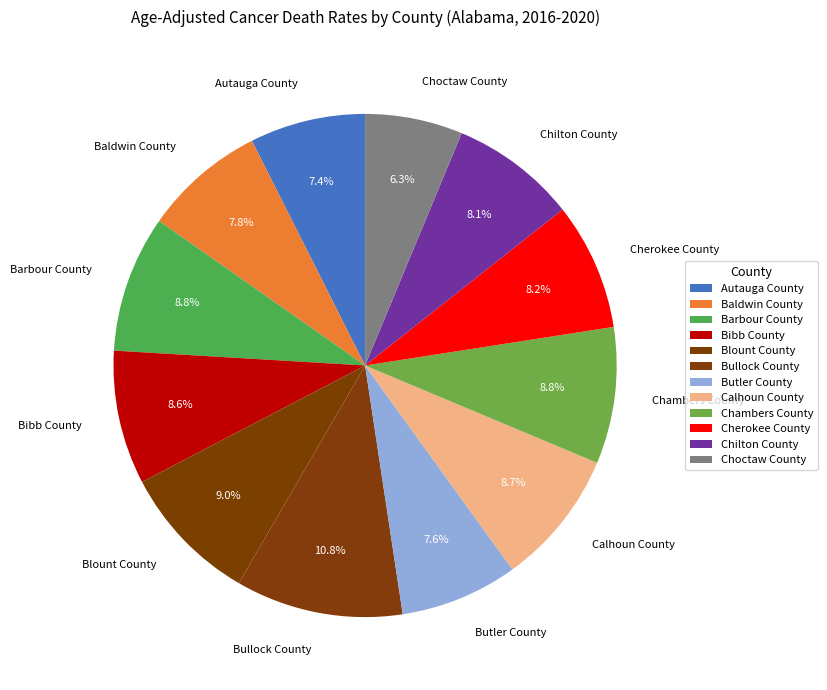

Count the number of slices in the pie.

12